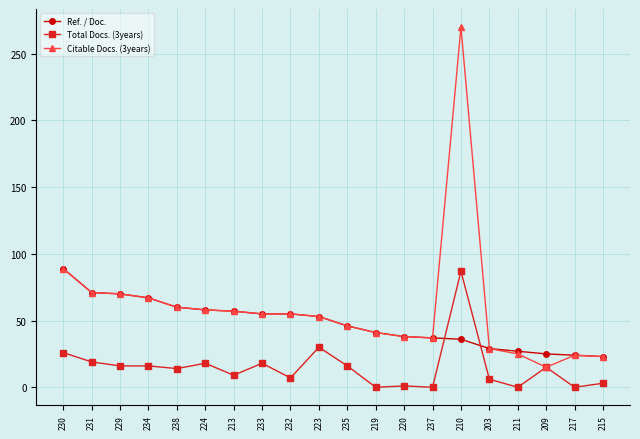

What is the label of the 4th point from the right?

211